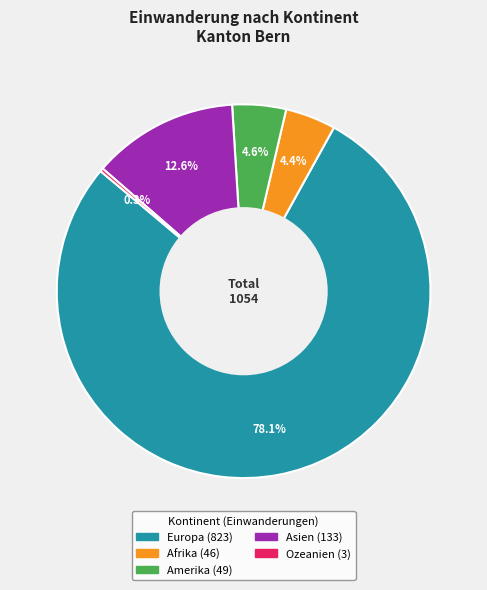

How many segments does this pie chart have?

5